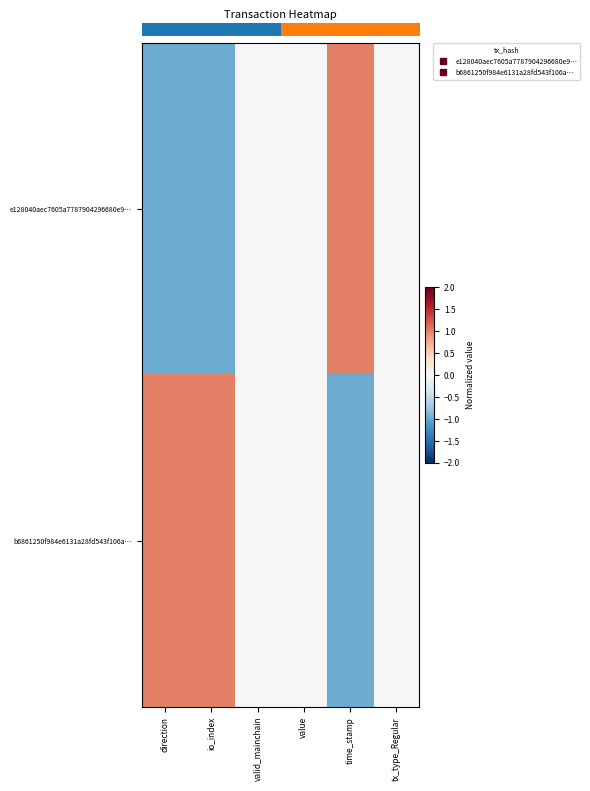

Which label corresponds to the largest value in the chart?

time_stamp